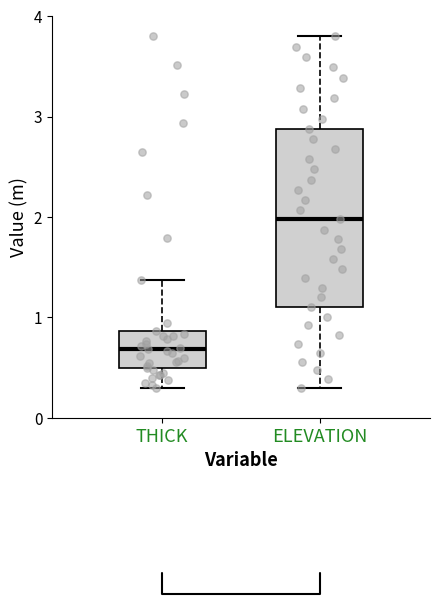

Comparing the boxes themselves (not the whiskers), which one is the tallest?

ELEVATION